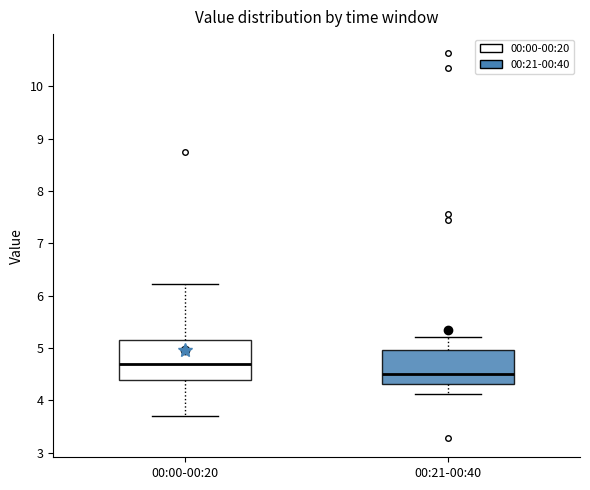

Reading left to right, transcribe this box plot: for each box, give where its median line is, the range the box spans, and where its two whiskers end, as read against the y-axis. The values are not printed on the chart, so give them approximately, as read against the axis.

00:00-00:20: median 4.7, box 4.4 to 5.2, whiskers 3.7 to 6.2
00:21-00:40: median 4.5, box 4.3 to 5.0, whiskers 4.1 to 5.2